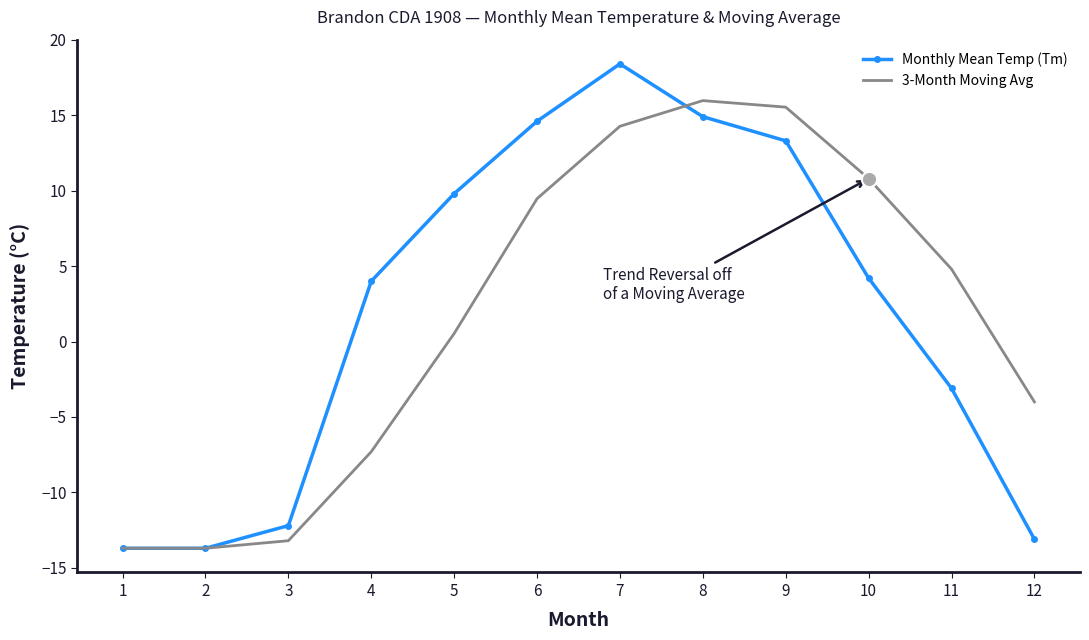

At which category is the sum across all series the highest?

7